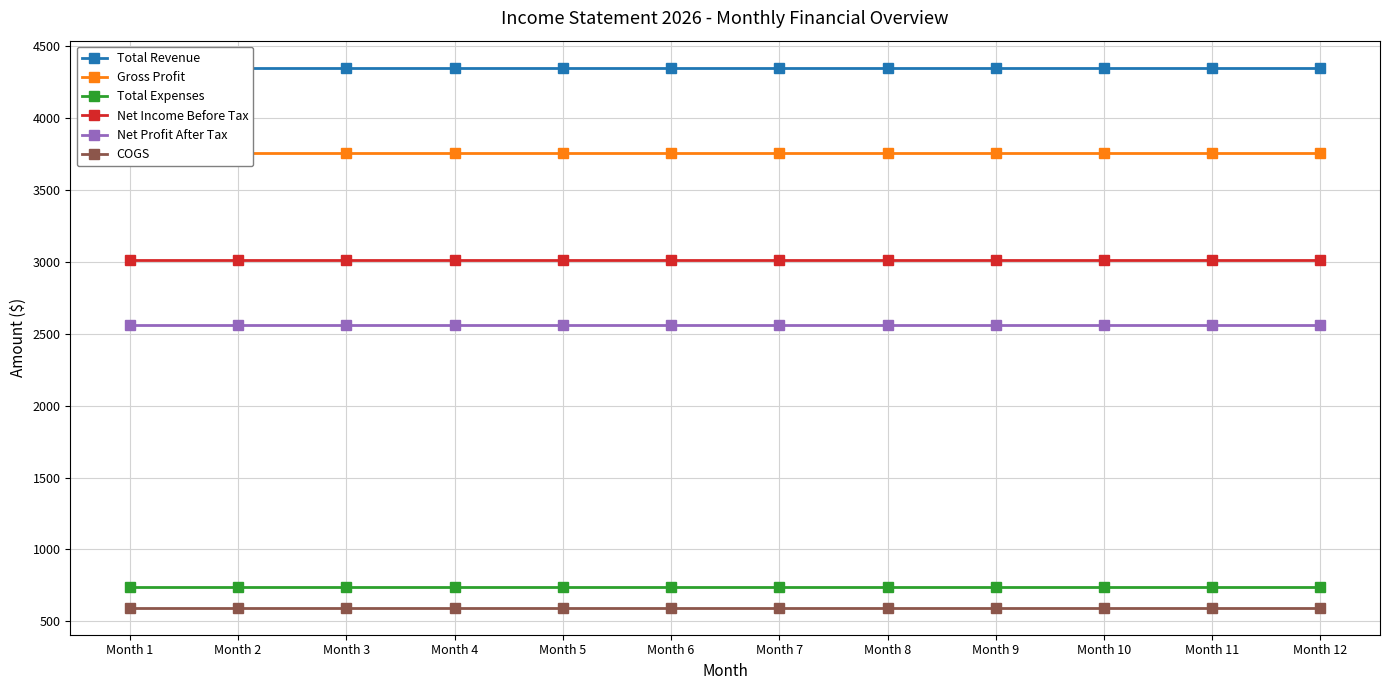

The value of Net Income Before Tax at Month 10 is 5055.4. True or false?

False